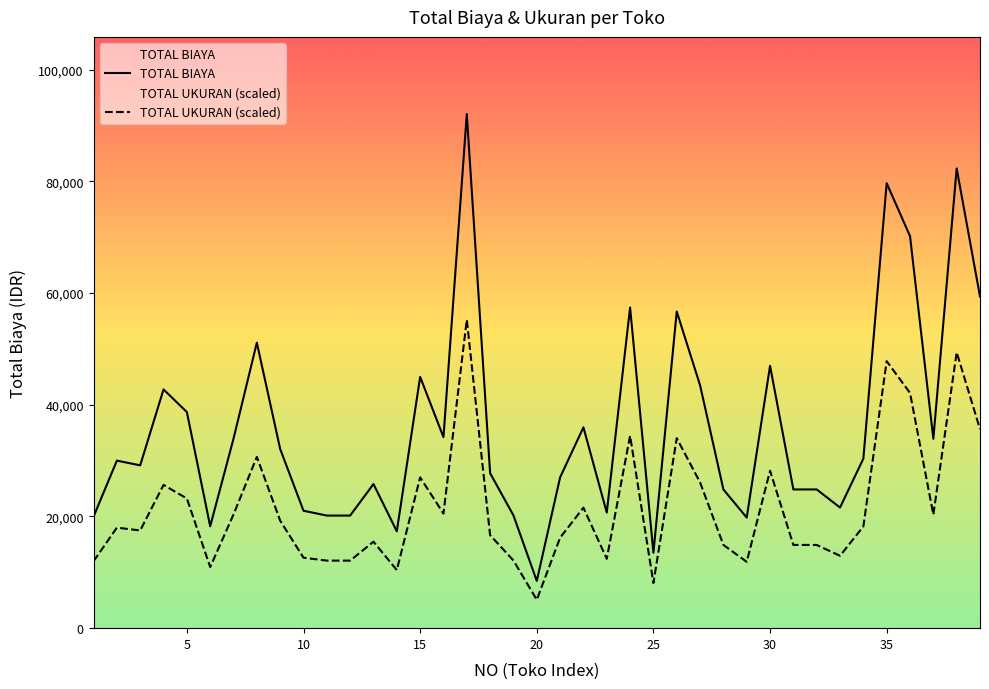

True or false: TOTAL BIAYA has more than 2 interior local peaks.

True